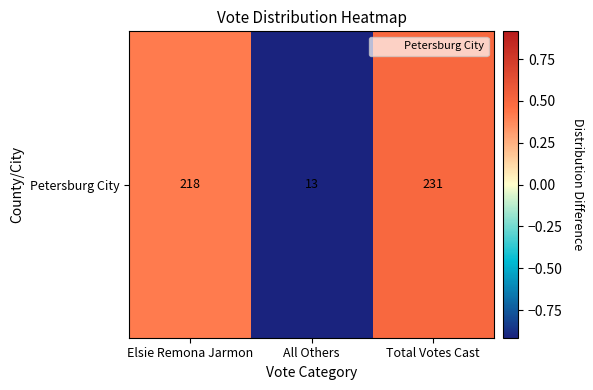

At which label does the data first exceed 0?

Elsie Remona Jarmon